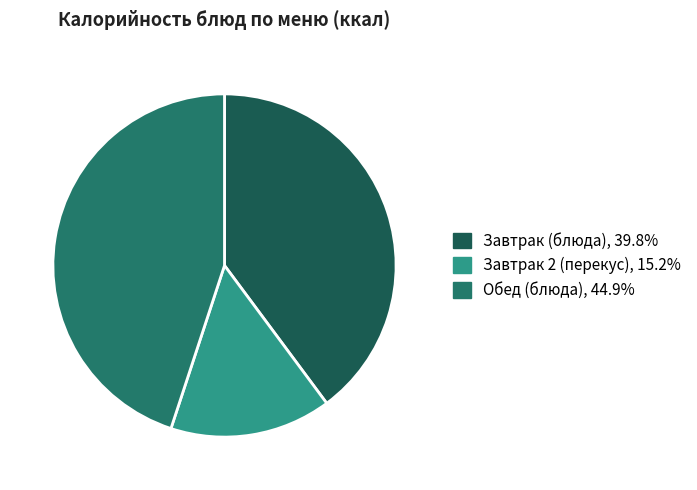

How many segments does this pie chart have?

3